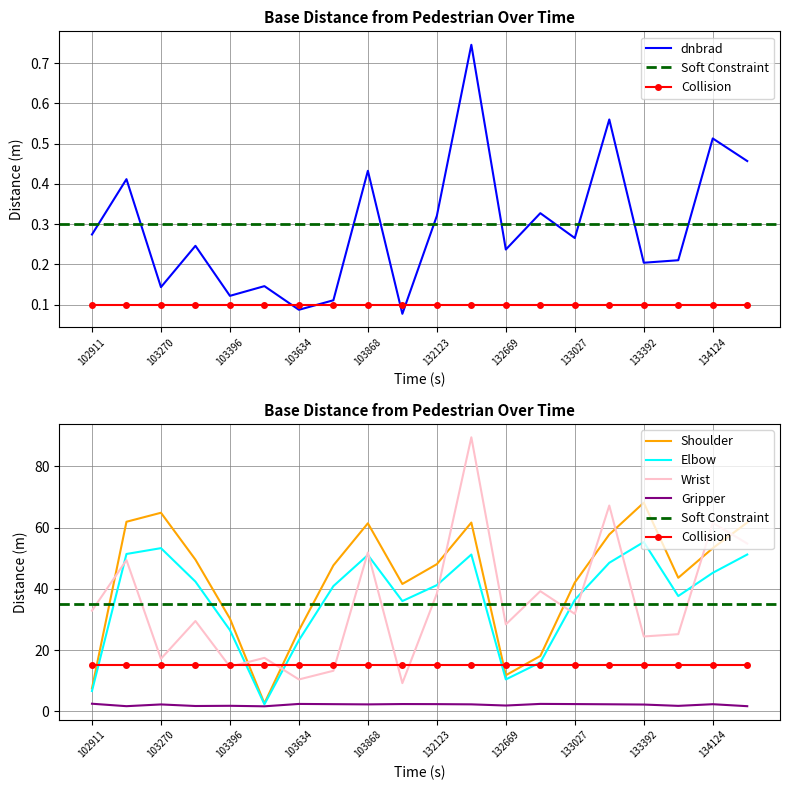

At which label does scan_angle first exceed 41?

103270